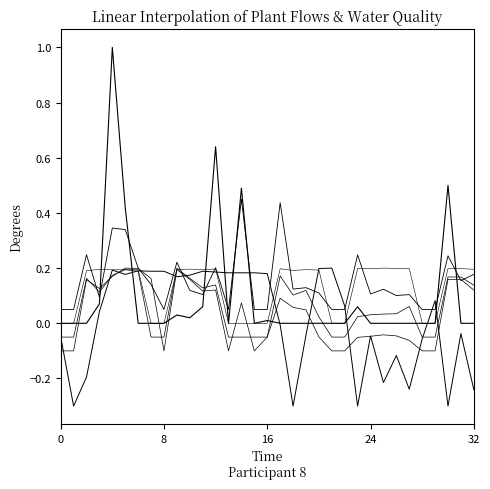

Count the number of categories in the chart.

33